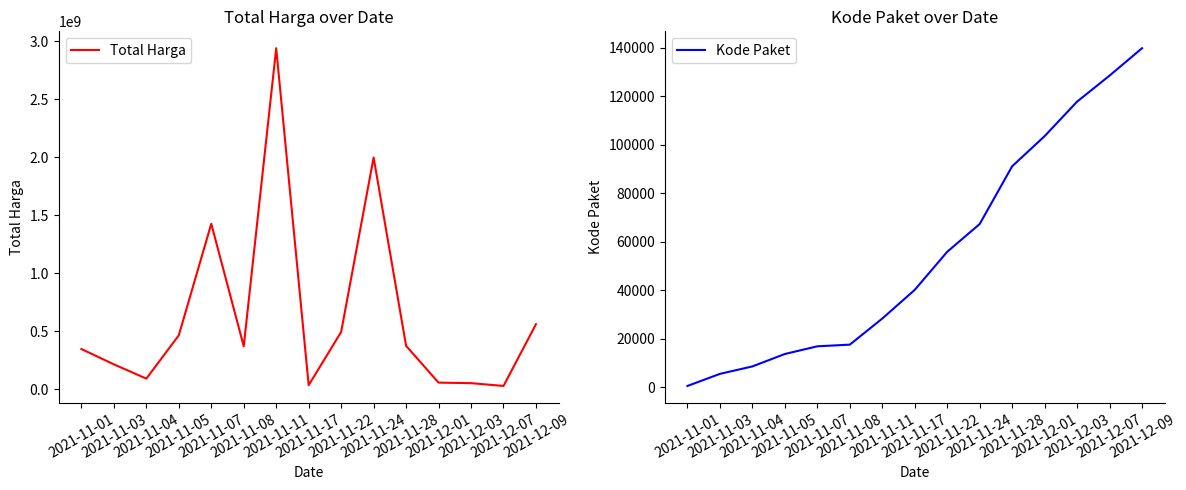

Between 2021-11-05 and 2021-12-09, which series saw the biggest shift?

Total Harga